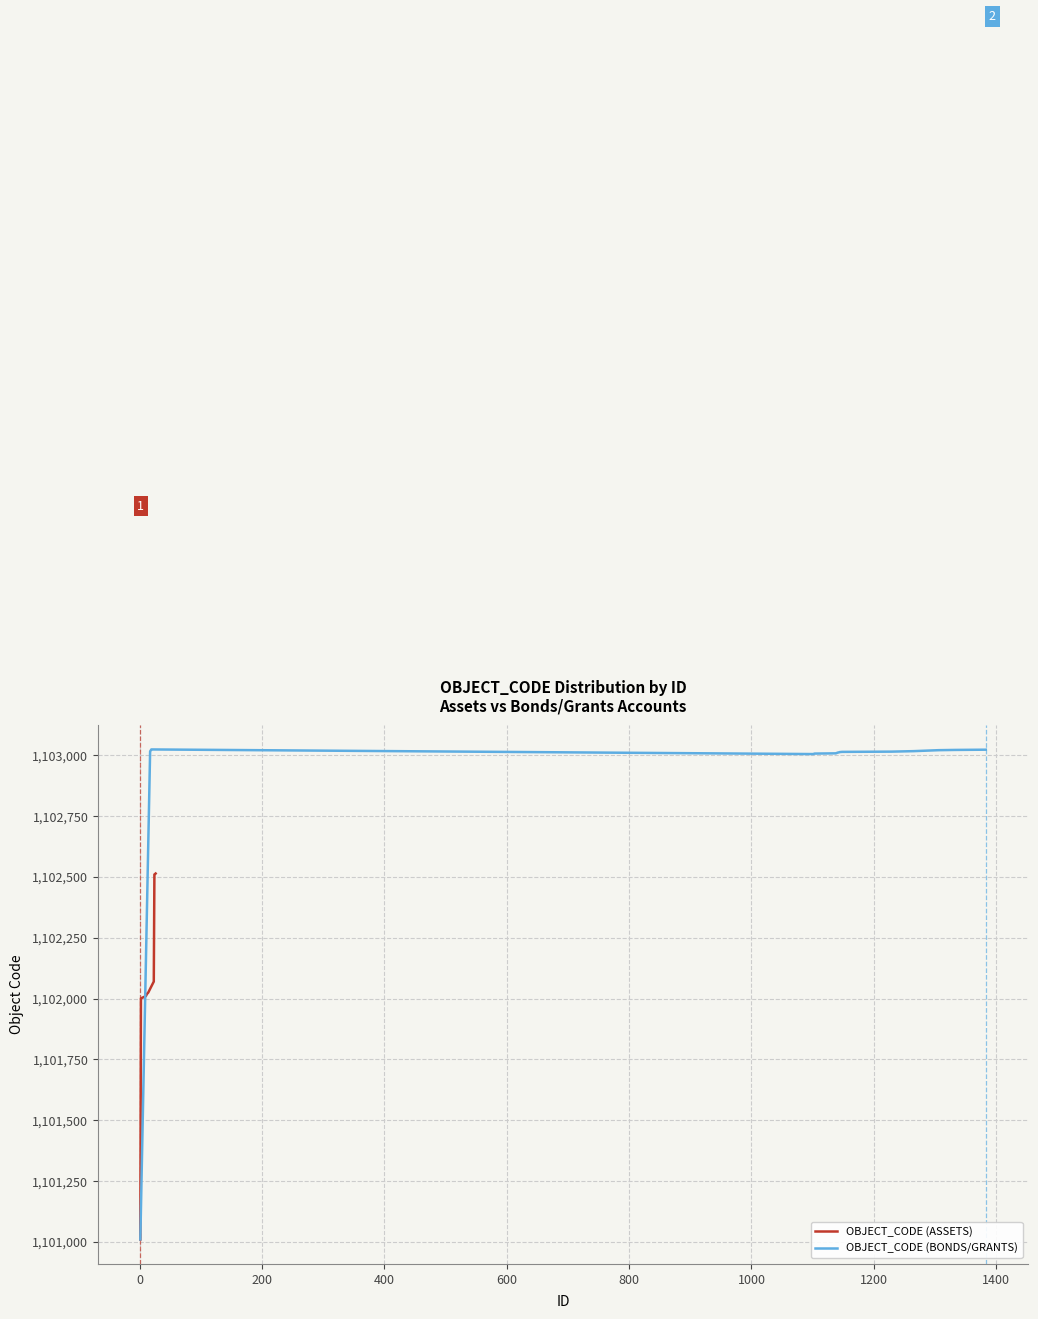

What is the spread (max minus min) of values at 0?

1015